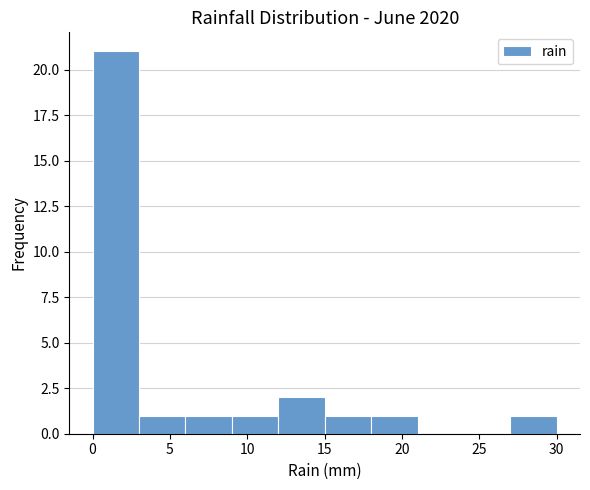

Reading left to right, transcribe this chart: for each bar, give the range it covers on the x-axis and its height. The values are not printed on the chart, so give them approximately, as read against the axis.

0 to 3: 21
3 to 6: 1
6 to 9: 1
9 to 12: 1
12 to 15: 2
15 to 18: 1
18 to 21: 1
21 to 24: 0
24 to 27: 0
27 to 30: 1